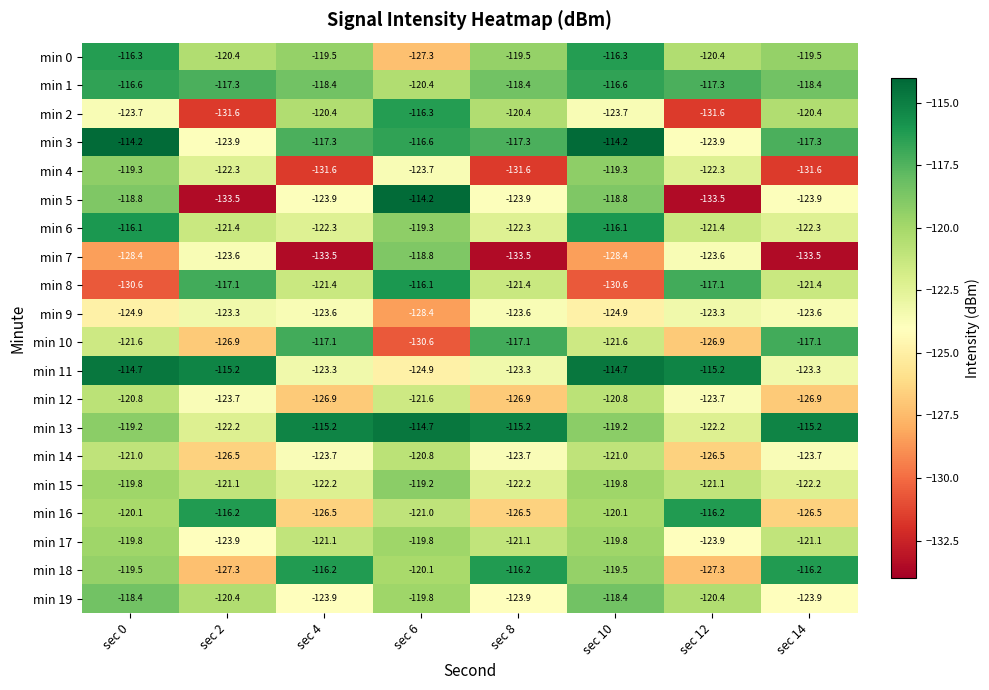

At which label does min 2 reach its peak?

sec 6